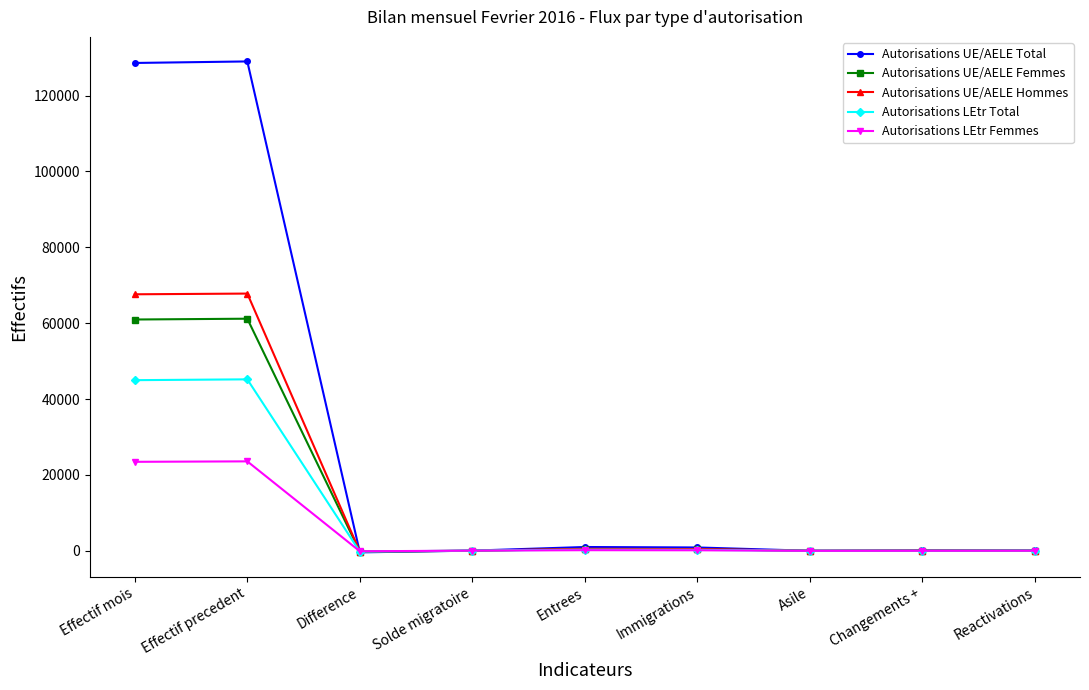

True or false: Autorisations UE/AELE Femmes has more than 0 points higher than both neighbors.

True